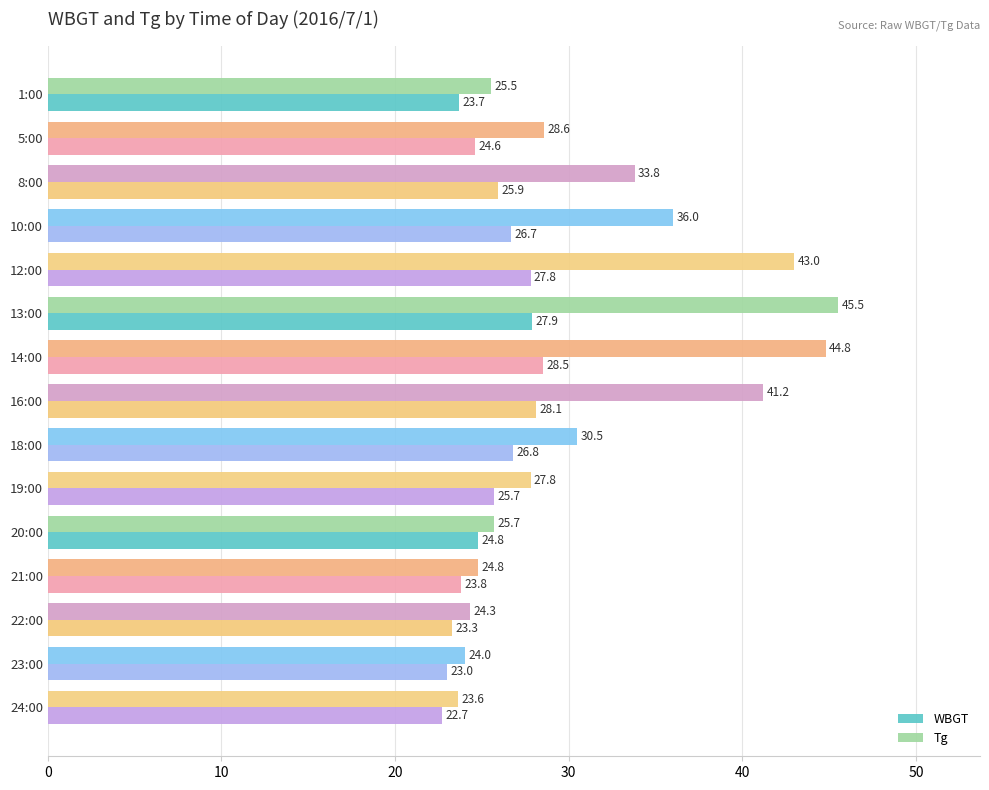

List the series in order of their peak value, lowest first.

WBGT, Tg